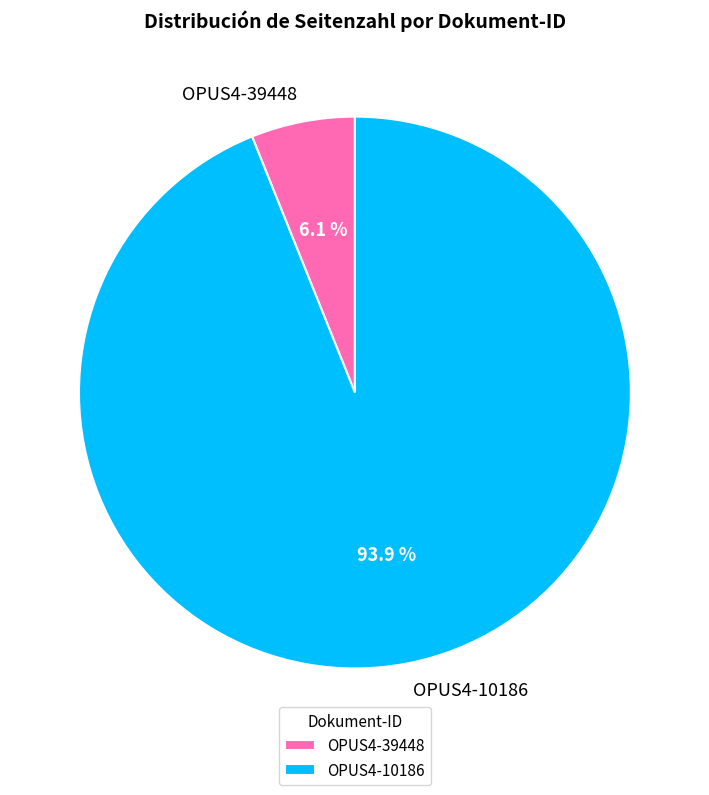

What is the ratio of the value at OPUS4-10186 to the value at OPUS4-39448?

15.4